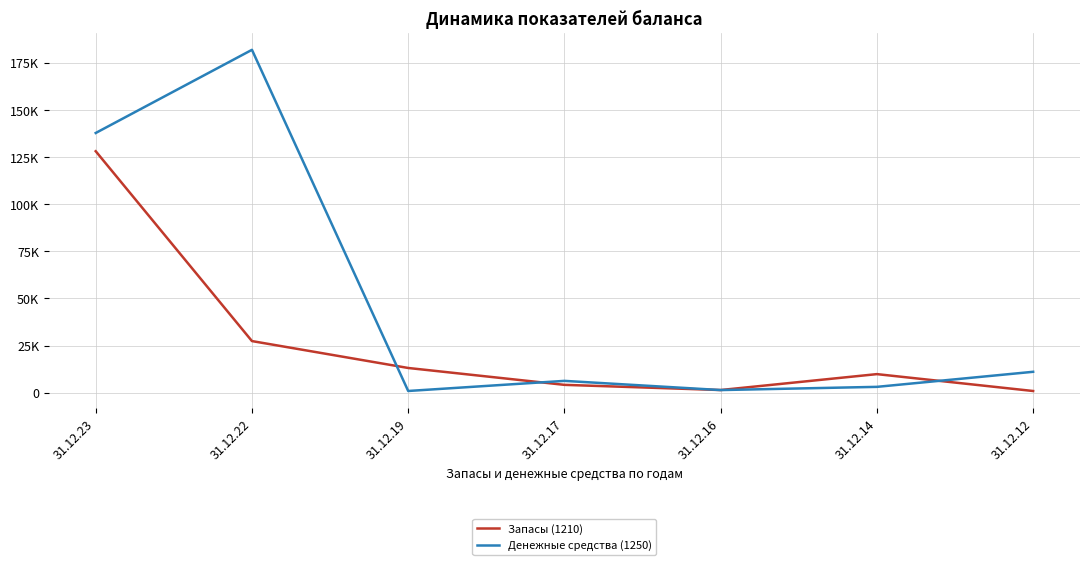

List the labels in order of Запасы (1210) value, largest first.

31.12.23, 31.12.22, 31.12.19, 31.12.14, 31.12.17, 31.12.16, 31.12.12